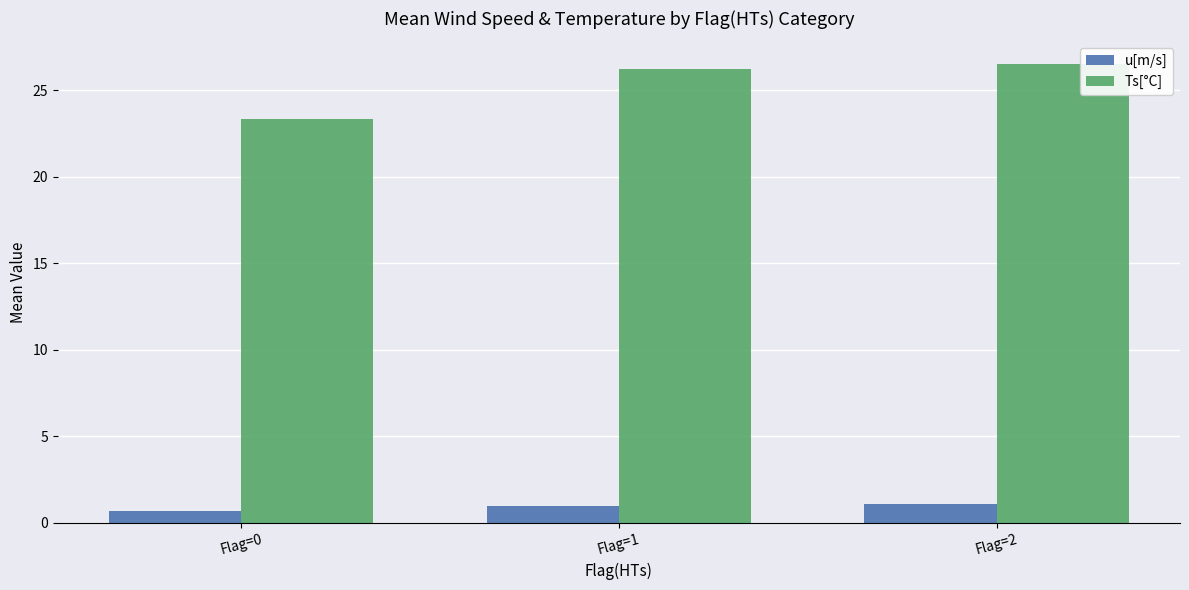

How many groups of bars are there?

3